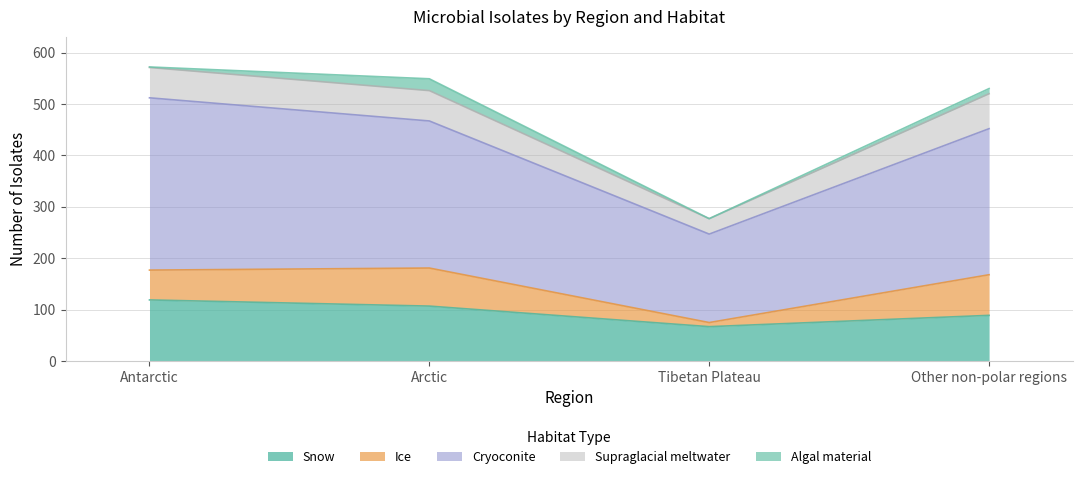

Rank the categories by Ice value from lowest to highest.

Tibetan Plateau, Antarctic, Arctic, Other non-polar regions